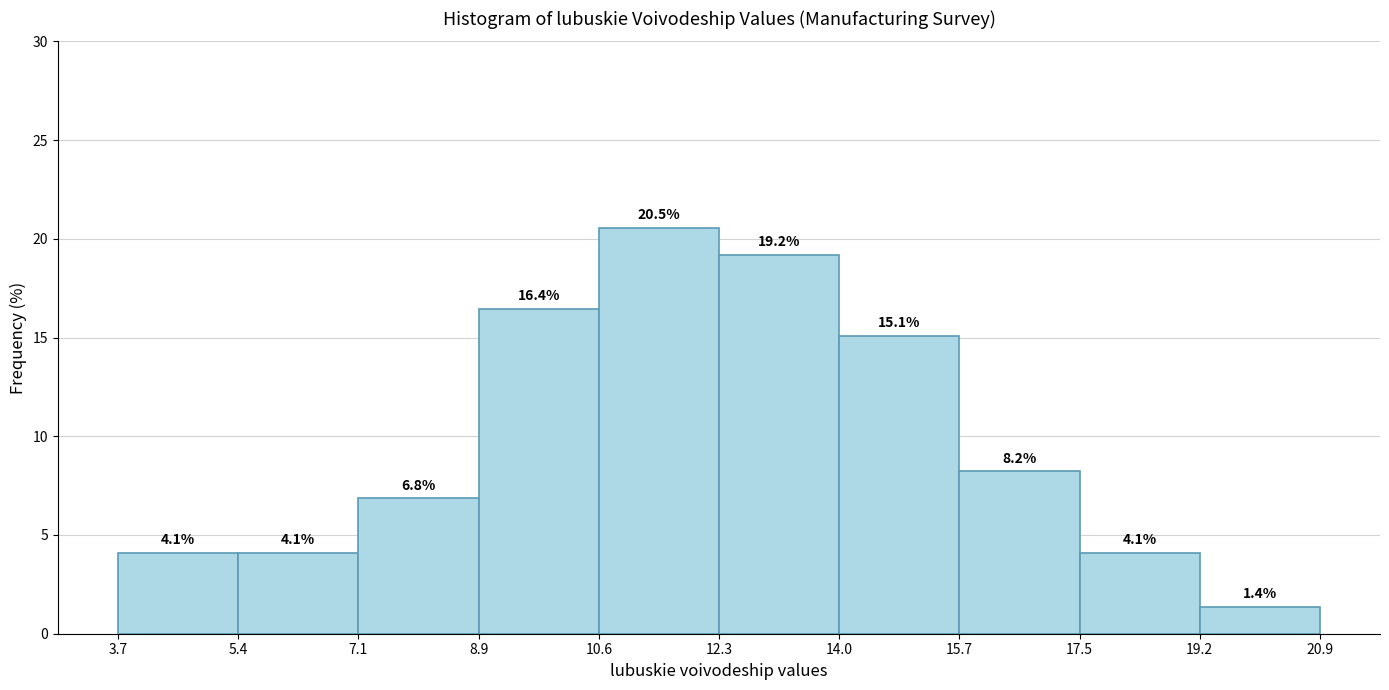

Reading left to right, transcribe this chart: for each bar, give the range it covers on the x-axis and its height.

3.7 to 5.4: 4.1
5.4 to 7.1: 4.1
7.1 to 8.9: 6.8
8.9 to 10.6: 16.4
10.6 to 12.3: 20.5
12.3 to 14.0: 19.2
14.0 to 15.7: 15.1
15.7 to 17.5: 8.2
17.5 to 19.2: 4.1
19.2 to 20.9: 1.4